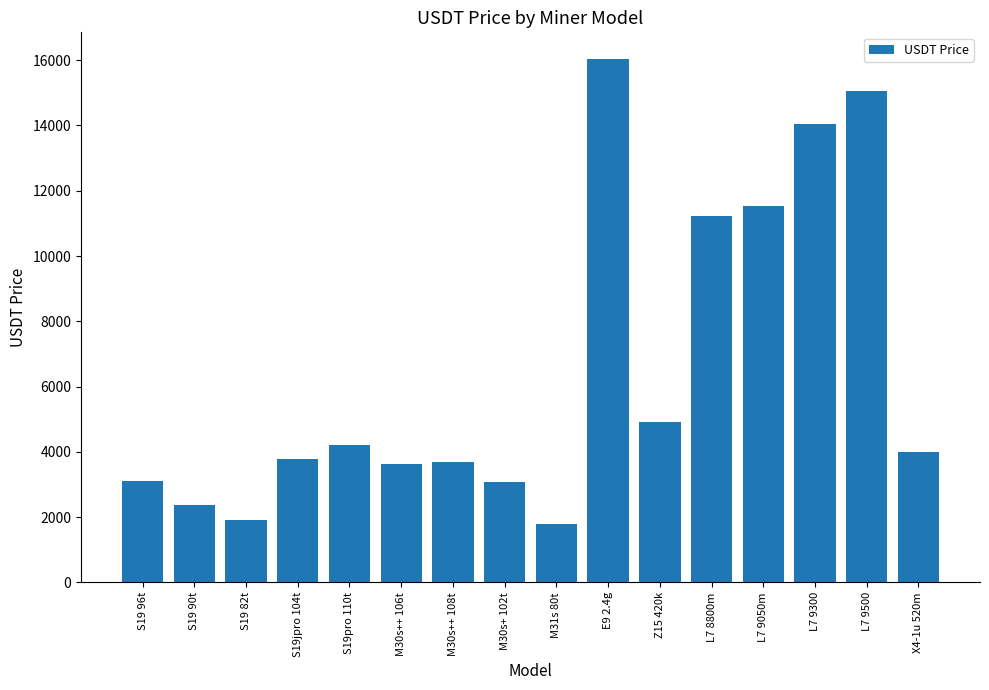

What is the greatest value displayed?

16048.6